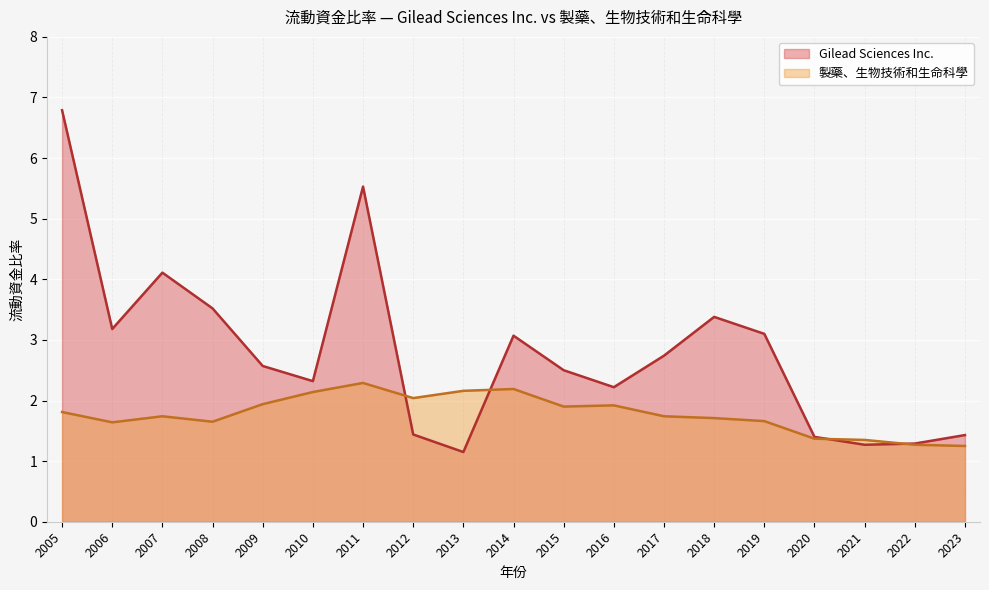

What is the difference between the maximum and second lowest values in the Gilead Sciences Inc. series?

5.5